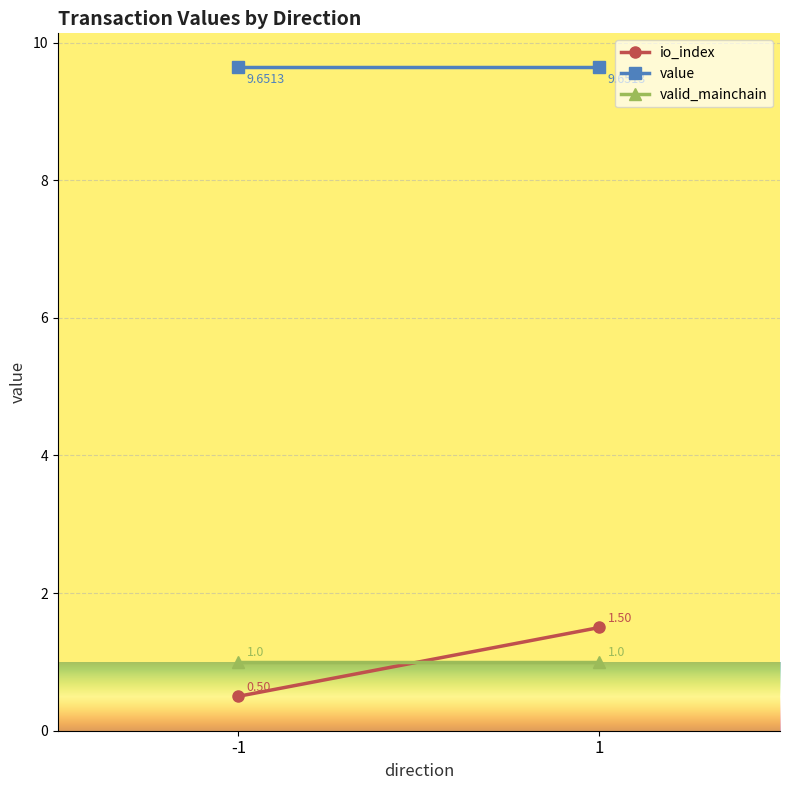

What is the highest value of the valid_mainchain series?

1.0